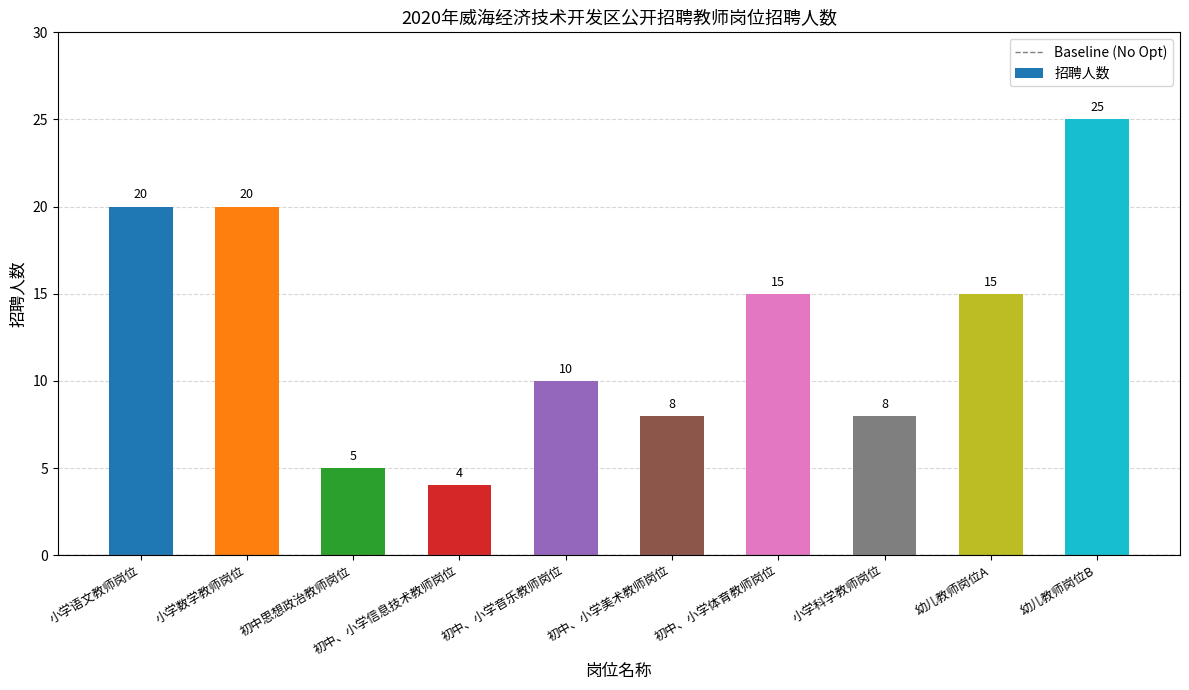

How many values are below 15?

5